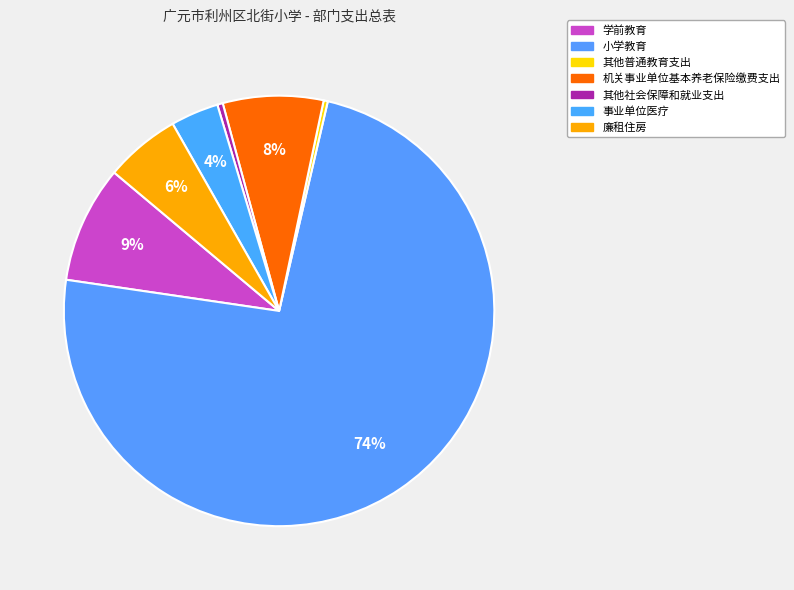

Which has a higher value, 其他普通教育支出 or 廉租住房?

廉租住房